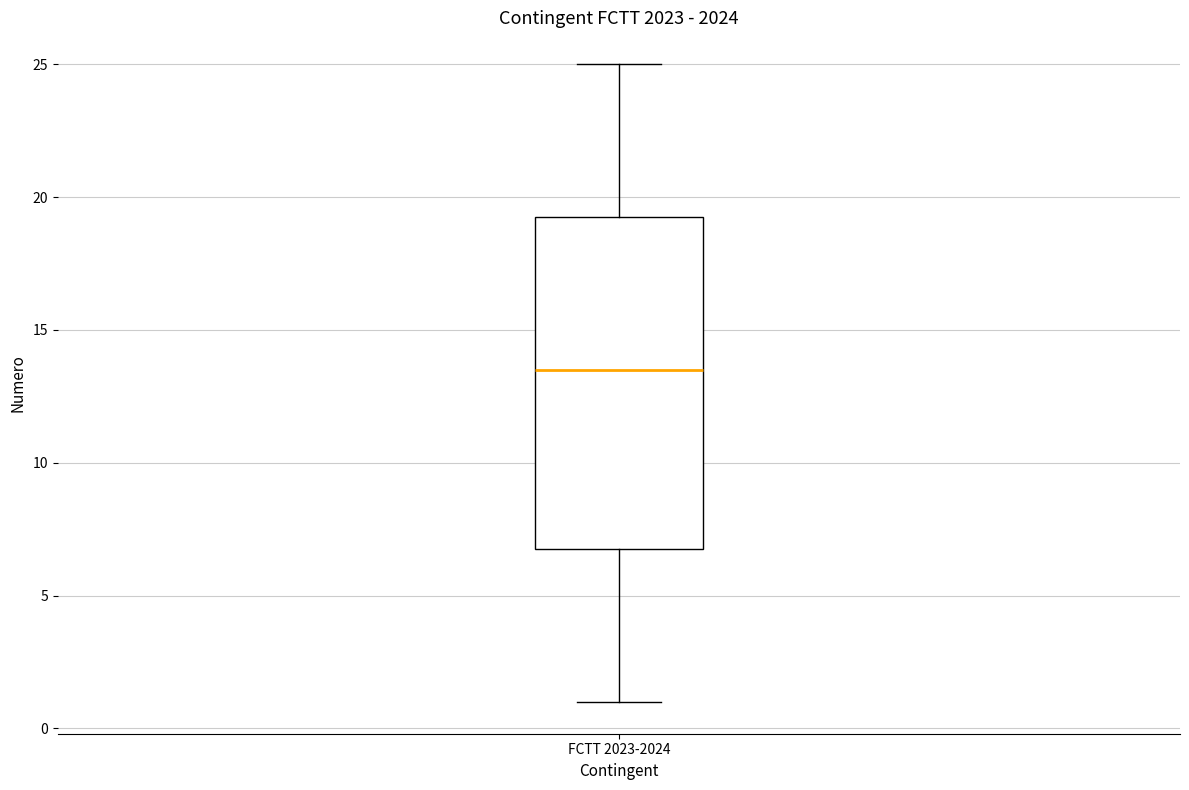

Where does the upper whisker of the box for FCTT 2023-2024 end on the y-axis? The values are not printed on the chart, so give them approximately, as read against the axis.

25.0